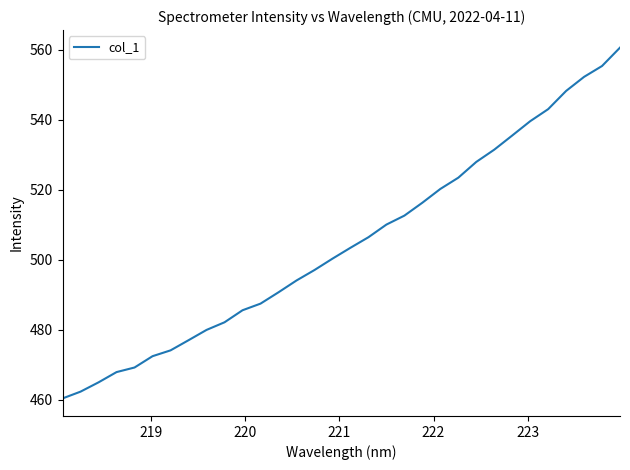

What is the greatest value displayed?

560.6